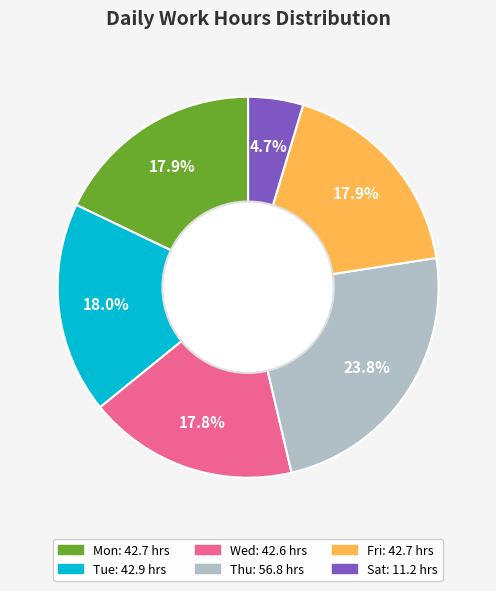

Does any single category account for the majority?

No